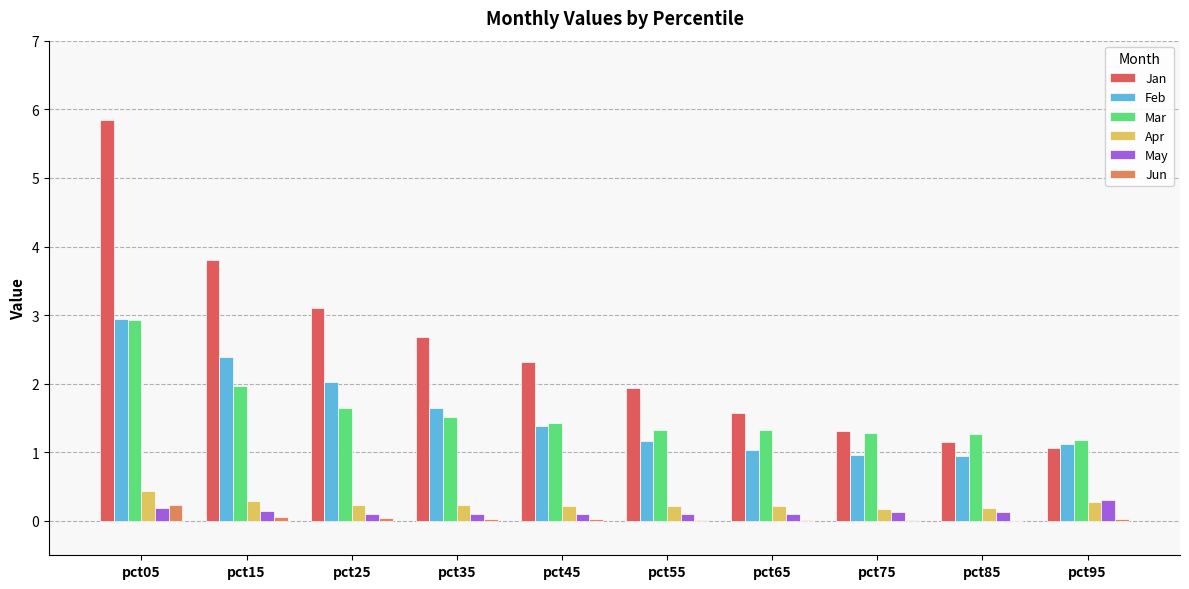

Between pct25 and pct95, which series saw the biggest shift?

Jan